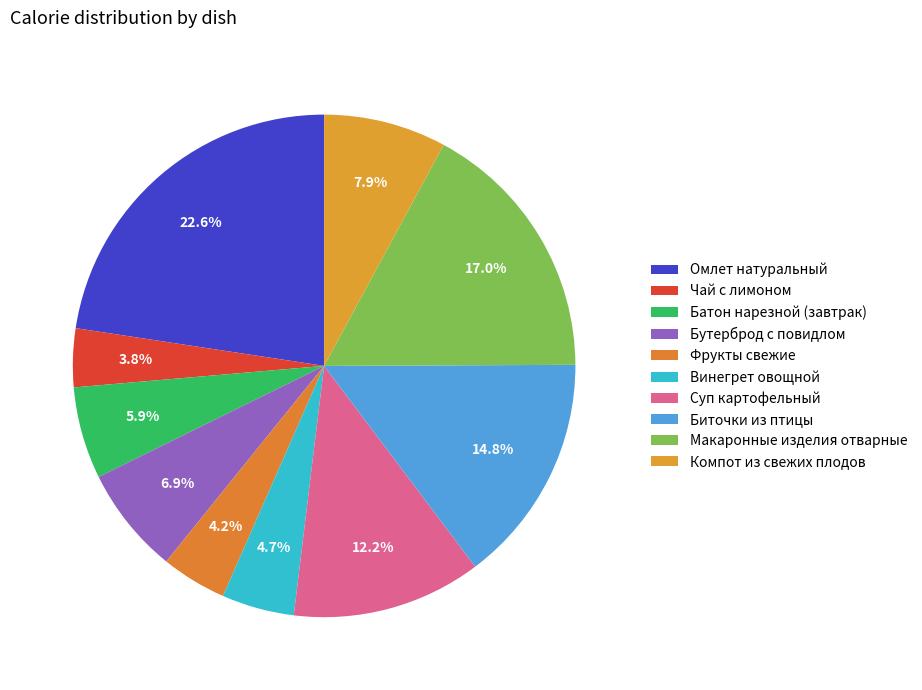

To the nearest percent, what is the average slice percentage?

10%